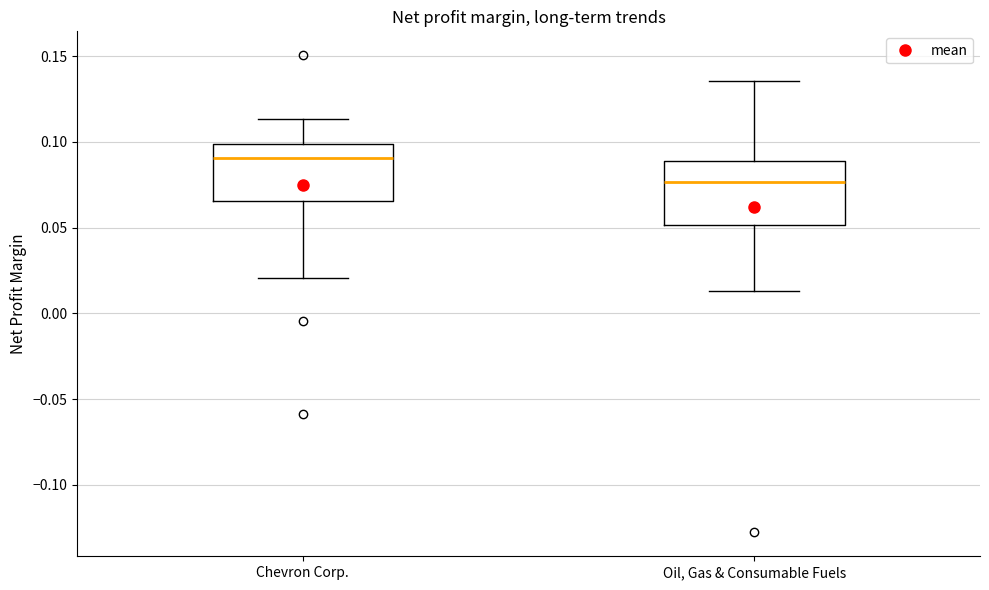

Reading left to right, read every box against the y-axis: the position of its median line, the range the box covers, and the ends of its whiskers. The values are not printed on the chart, so give them approximately, as read against the axis.

Chevron Corp.: median 0.090, box 0.065 to 0.100, whiskers 0.020 to 0.115
Oil, Gas & Consumable Fuels: median 0.075, box 0.050 to 0.090, whiskers 0.015 to 0.135